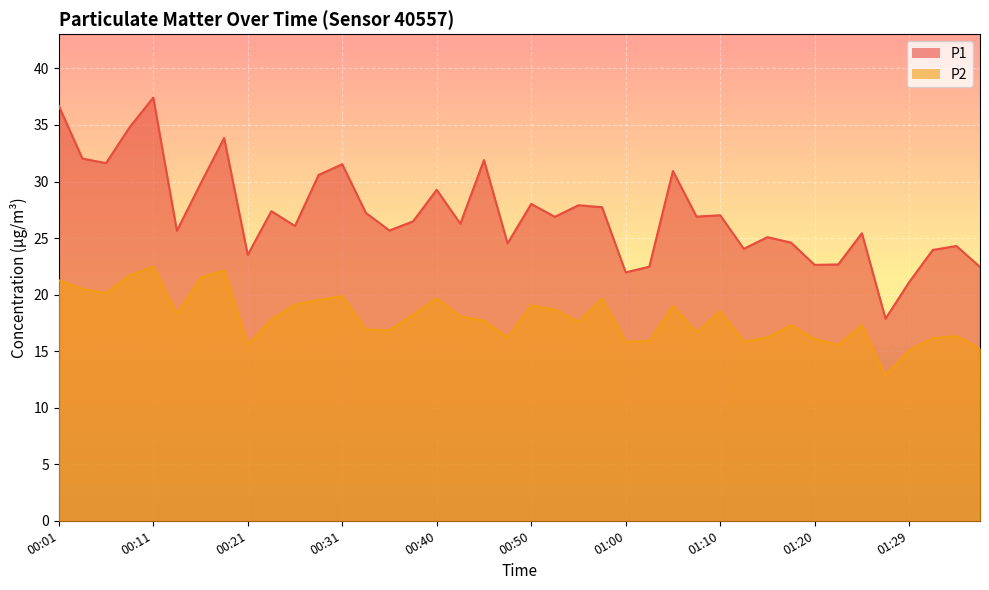

True or false: P2 has a value of 18.3 at 00:13.

True